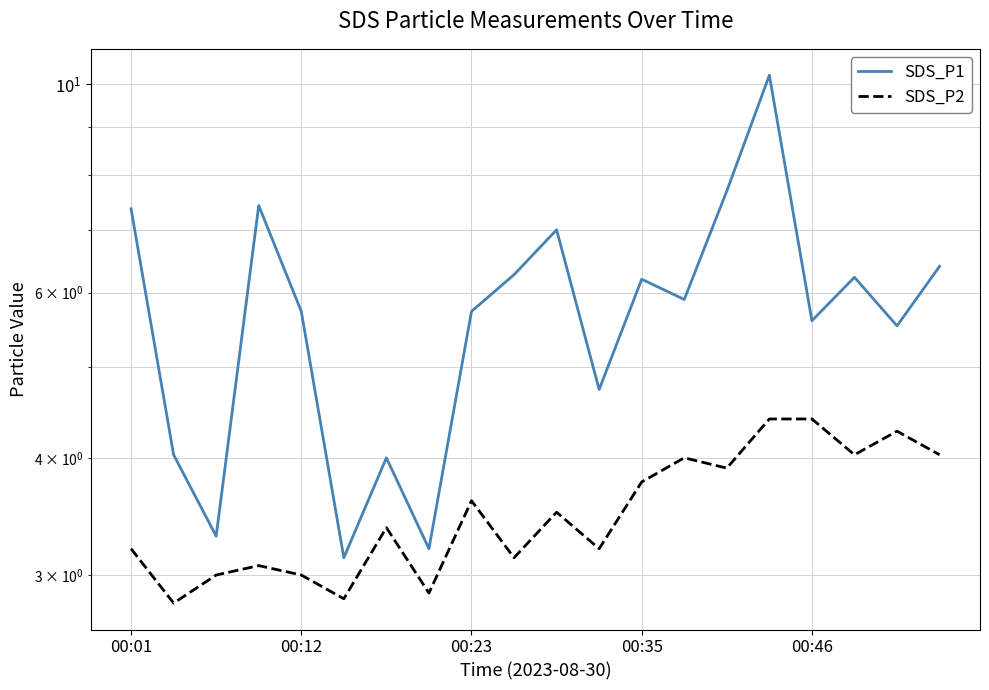

True or false: SDS_P1 and SDS_P2 cross at least once.

False